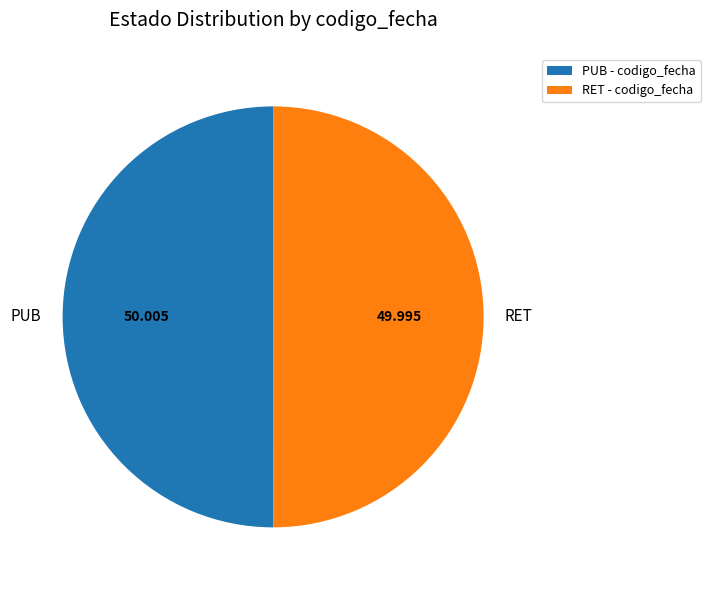

Combined, do PUB and RET account for over 50%?

Yes